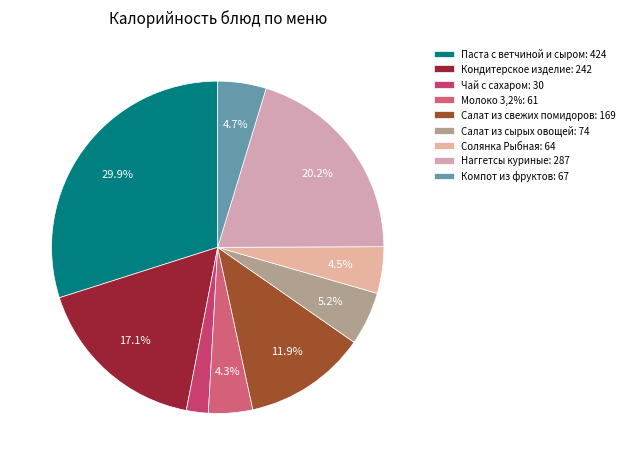

What percentage is NOT represented by Компот из фруктов?

95.3%